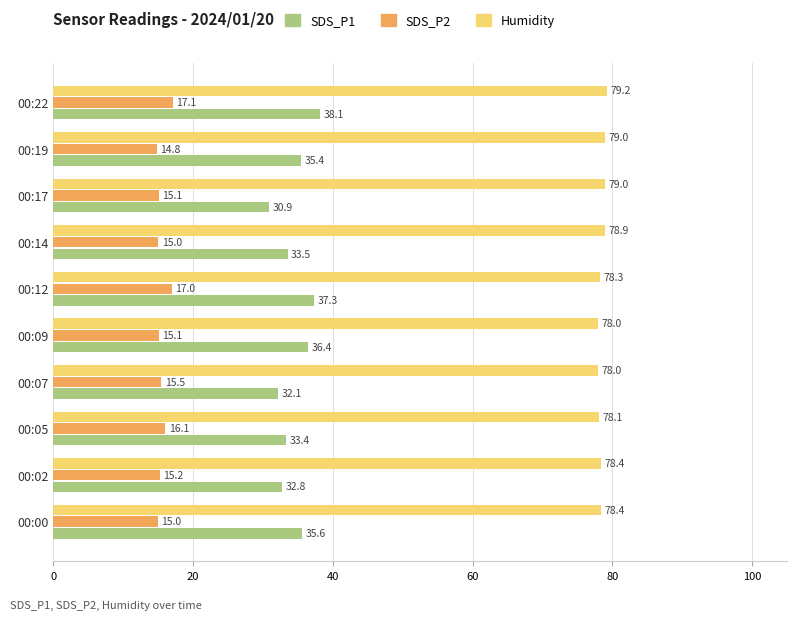

What is the minimum value for Humidity?

78.0